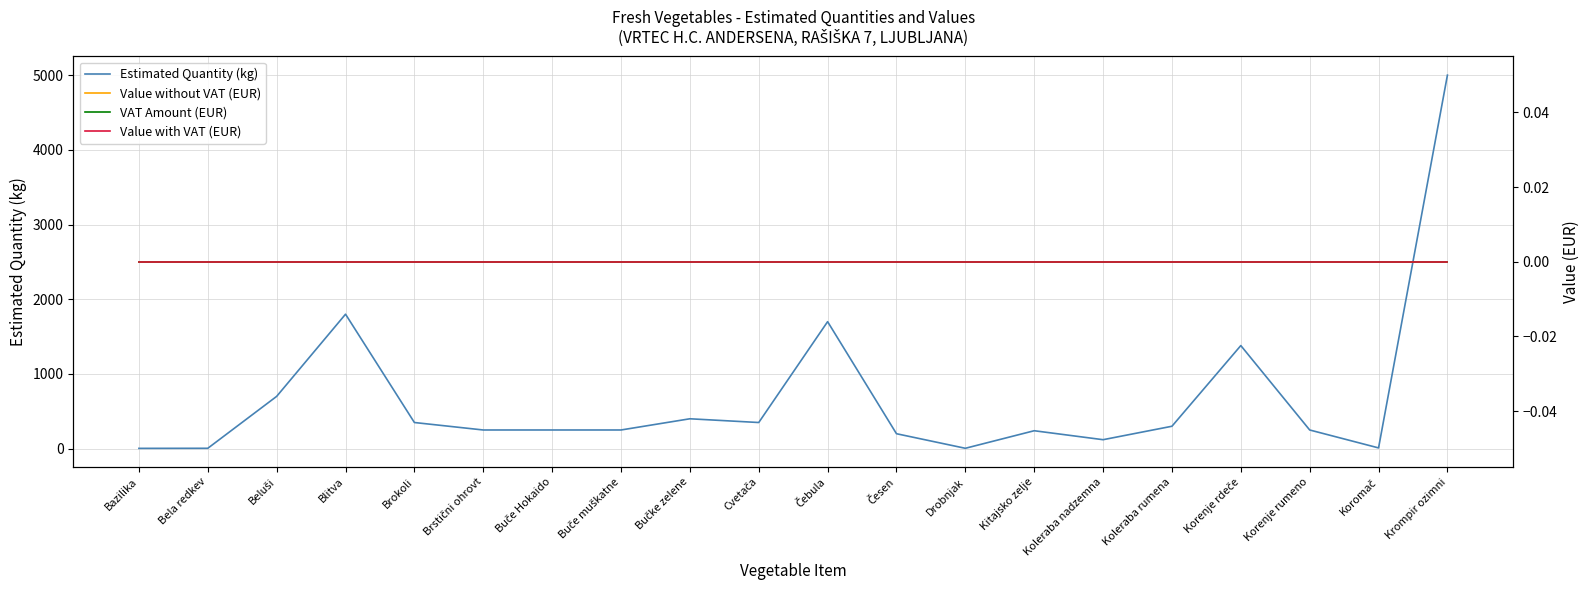

True or false: Value without VAT (EUR) and Estimated Quantity (kg) cross at least once.

False